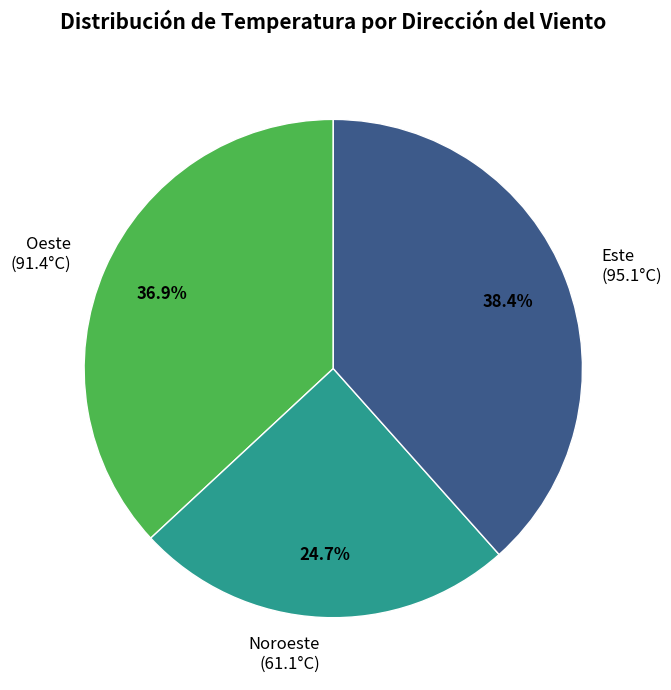

Combined, what portion of the pie is Noroeste and Este?

63.1%